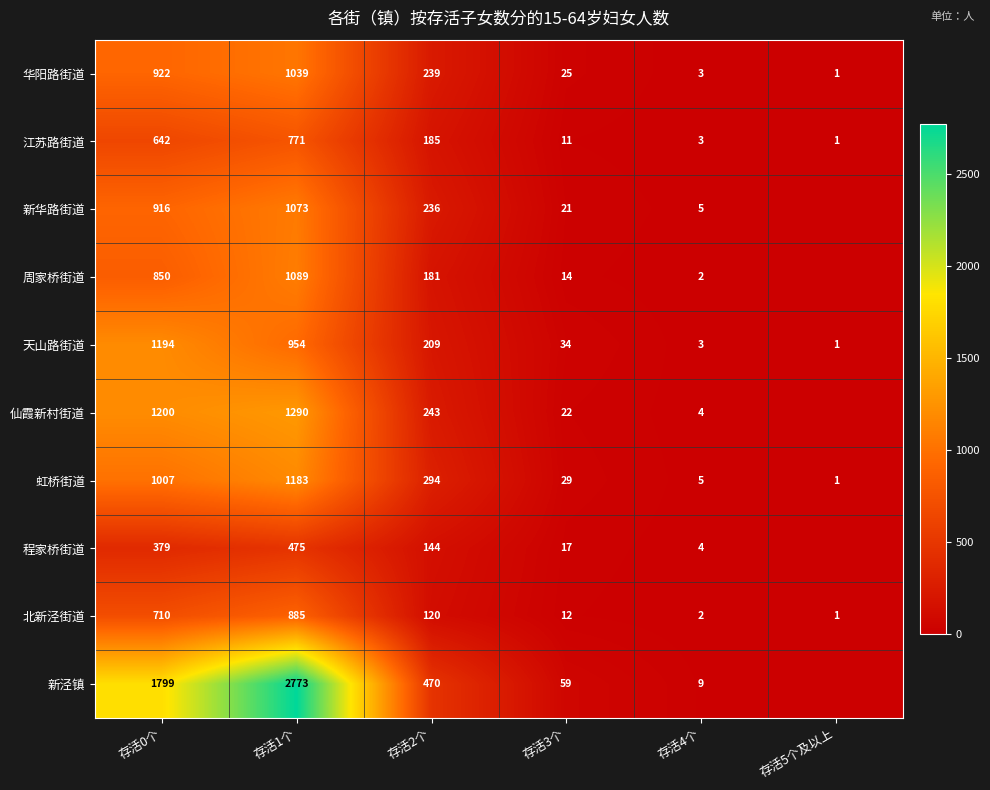

The 周家桥街道 series shows 850 at 存活0个. True or false?

True